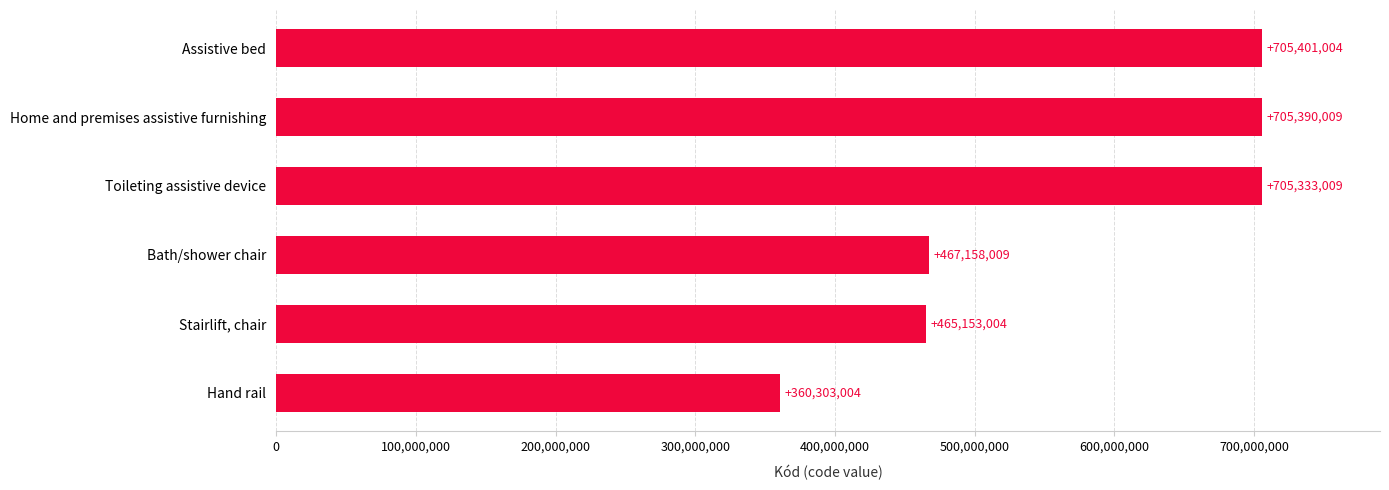

What is the maximum value shown in the chart?

705401004